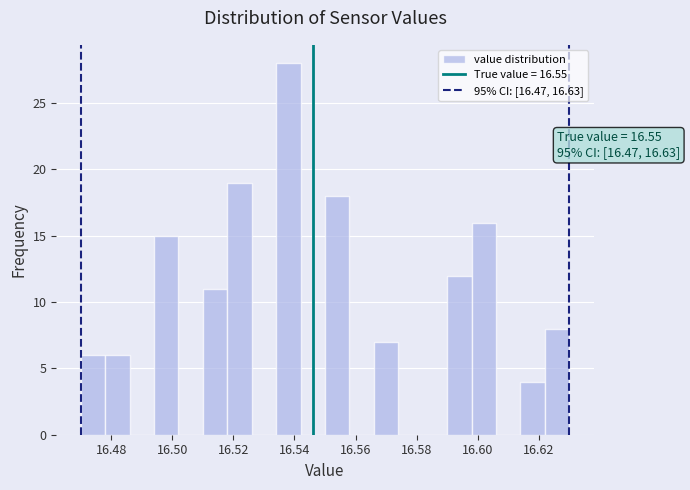

Which range on the x-axis has the tallest bar?

16.534 to 16.542